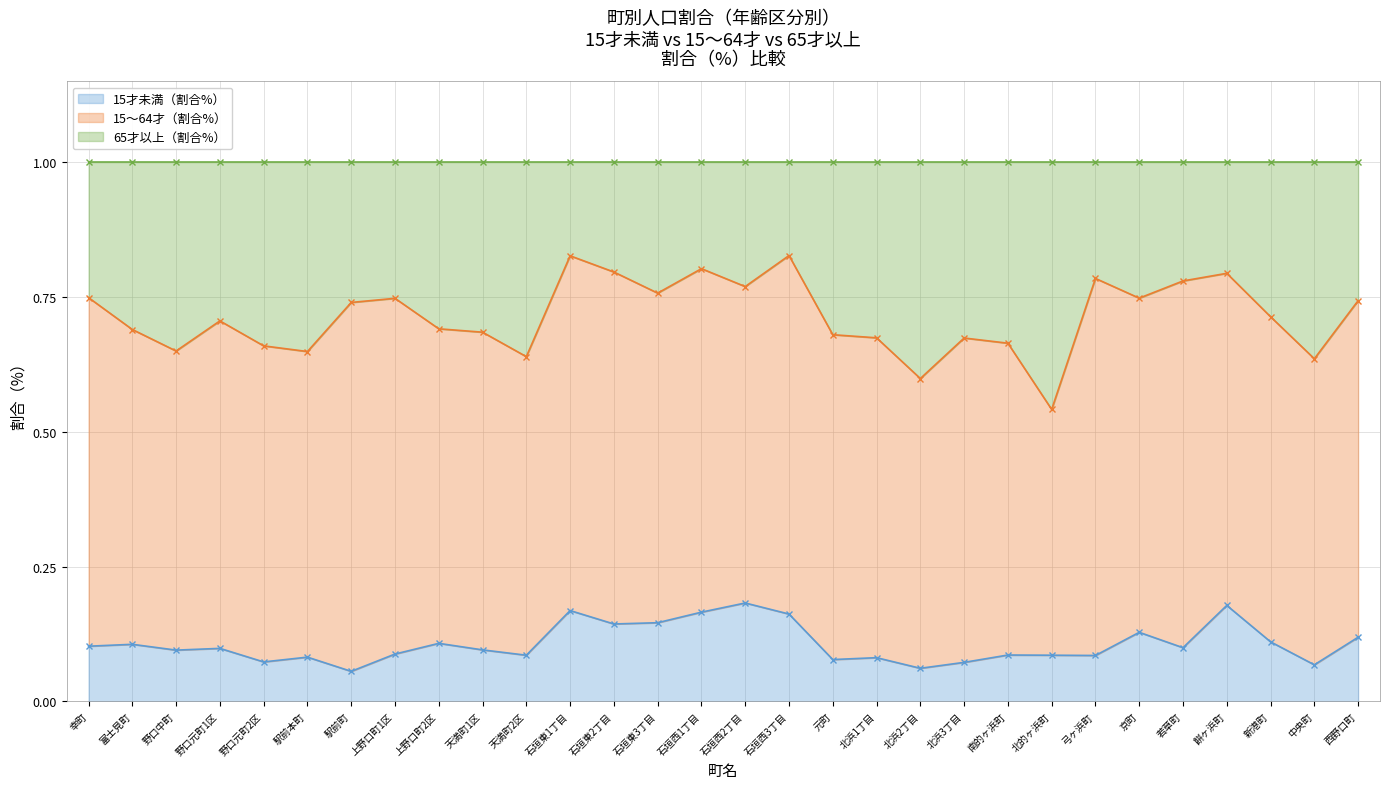

Which series has the widest spread of values?

65才以上（割合％）